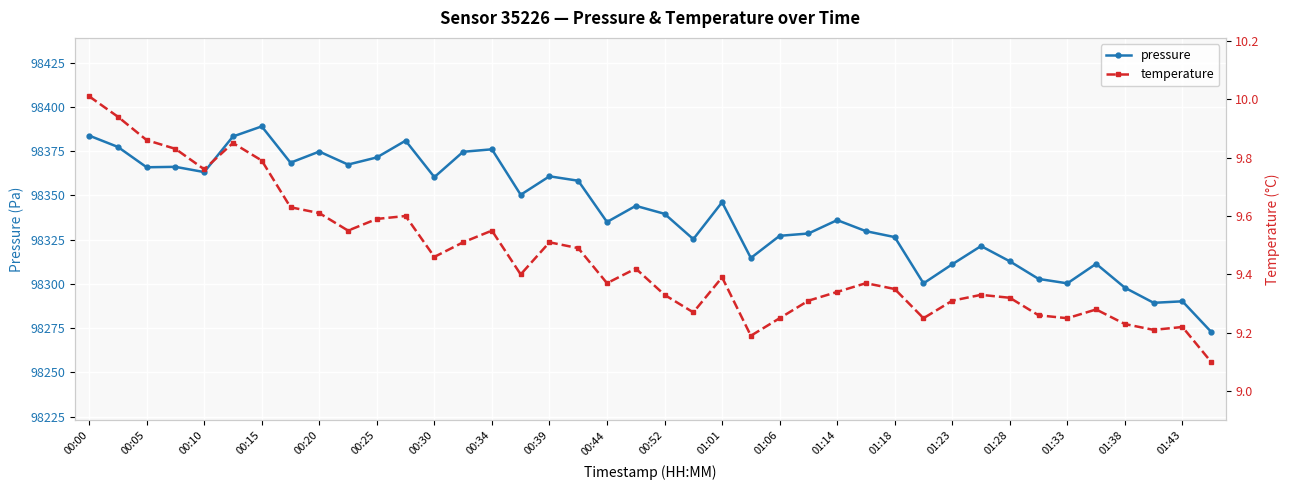

List the series in order of their overall mean, highest first.

pressure, temperature